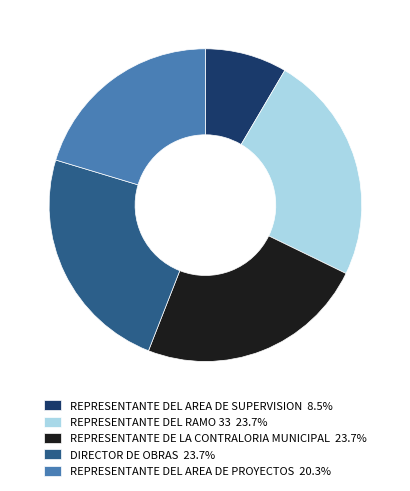

Approximately how many times larger is the value at REPRESENTANTE DE LA CONTRALORIA MUNICIPAL 23.7% compared to REPRESENTANTE DEL AREA DE PROYECTOS 20.3%?

1.2